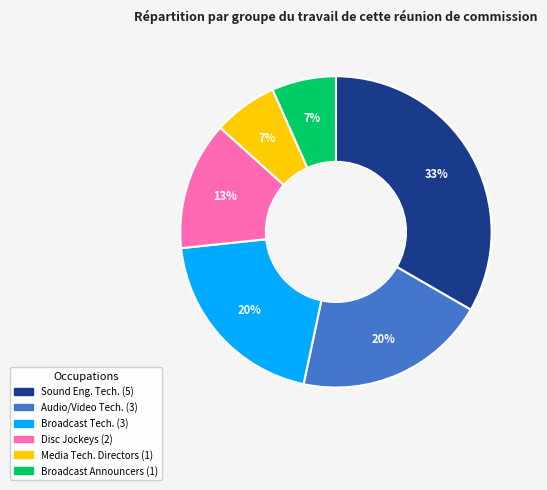

To the nearest percent, what is the average slice percentage?

17%